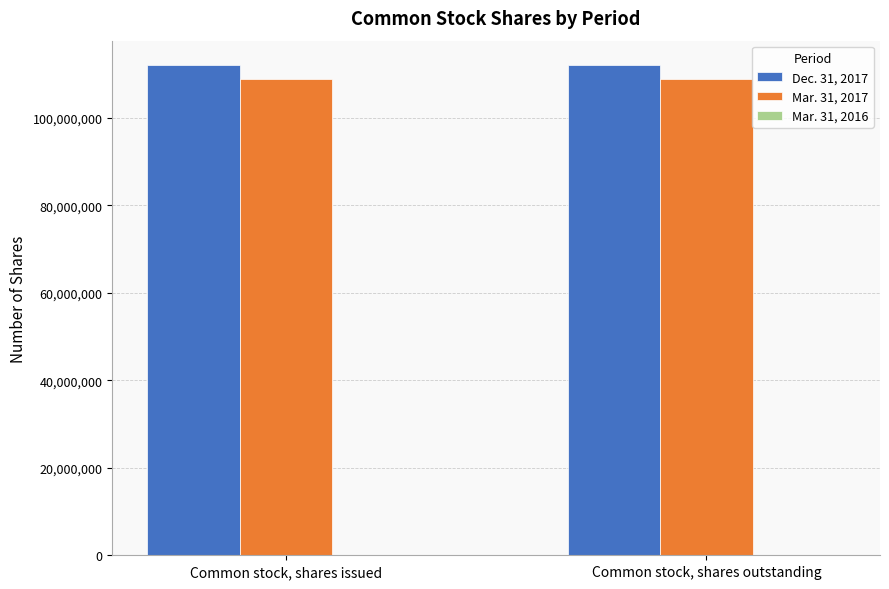

What is the maximum value shown in the chart?

112085000